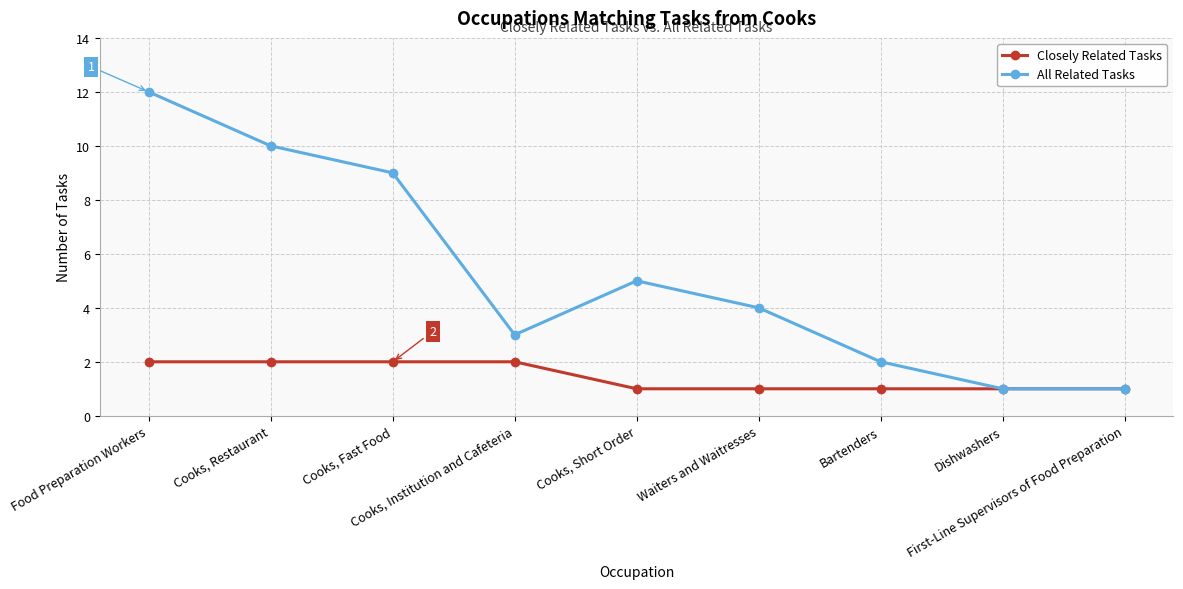

What position from the right is Cooks, Institution and Cafeteria?

6